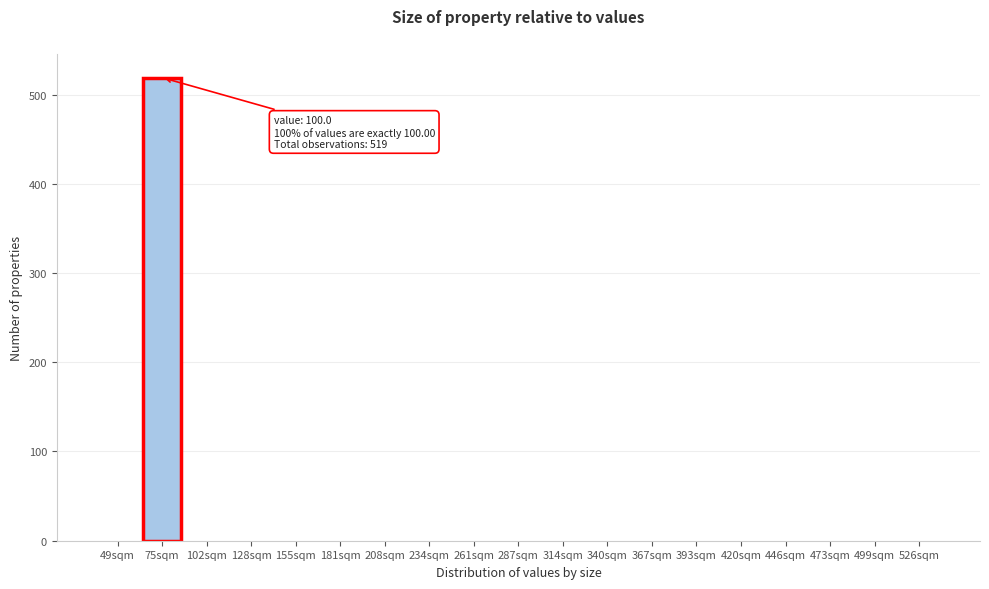

Reading right to left, extract all data points from this chart.

526sqm=0	499sqm=0	473sqm=0	446sqm=0	420sqm=0	393sqm=0	367sqm=0	340sqm=0	314sqm=0	287sqm=0	261sqm=0	234sqm=0	208sqm=0	181sqm=0	155sqm=0	128sqm=0	102sqm=0	75sqm=519	49sqm=0